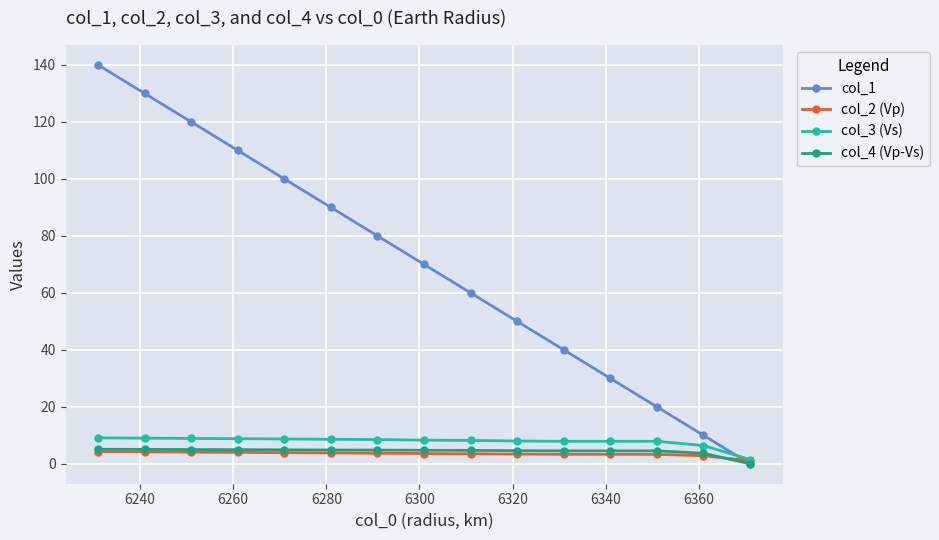

What is the greatest value displayed?

140.0